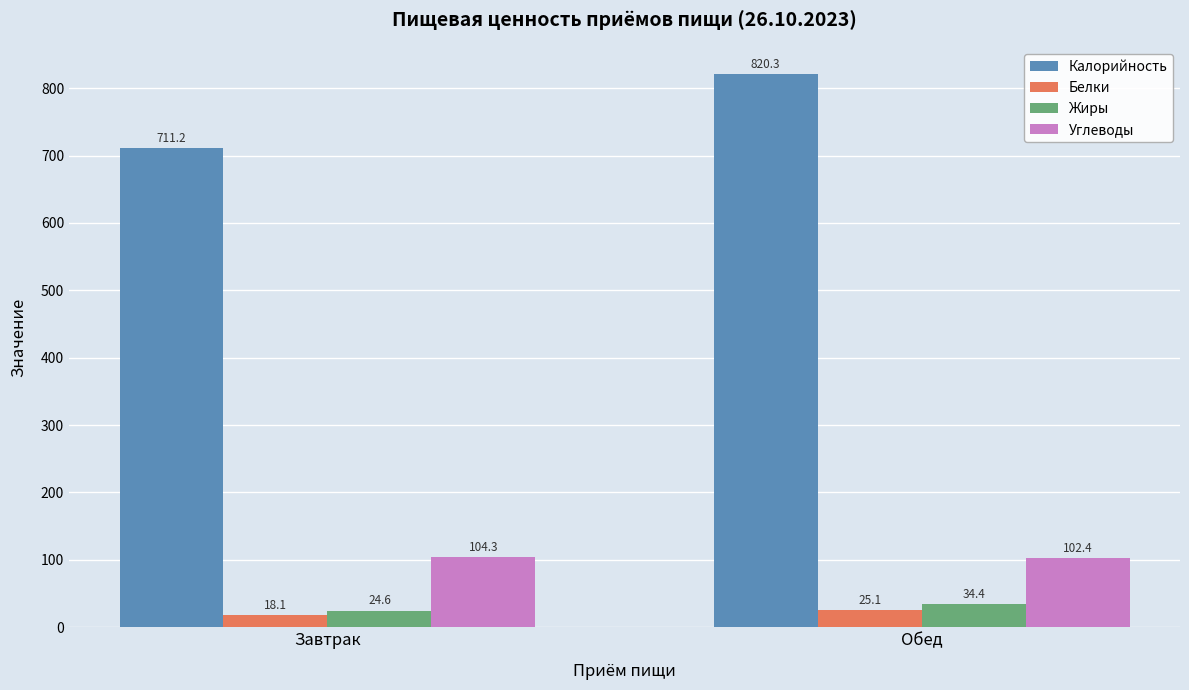

Which series has the widest spread of values?

Калорийность